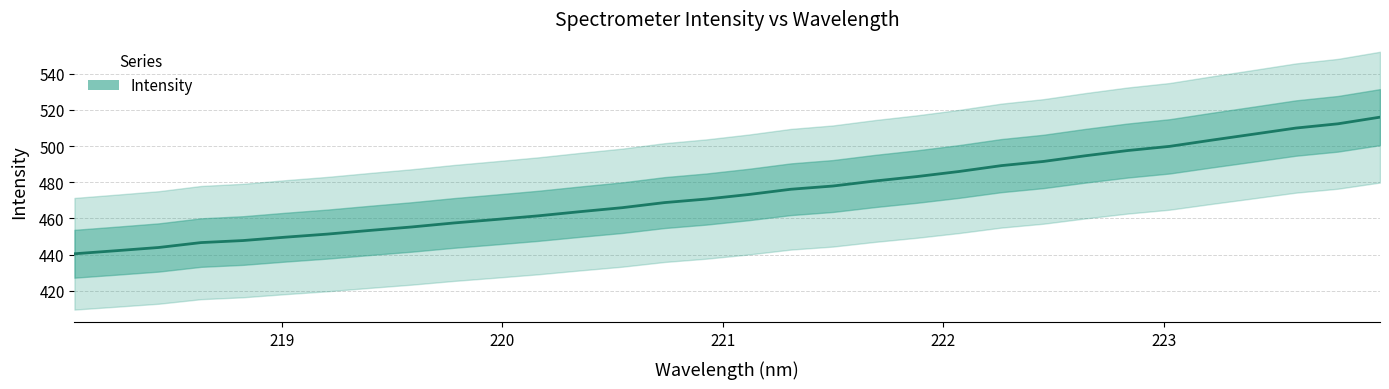

What is the sum of all values?

15176.6